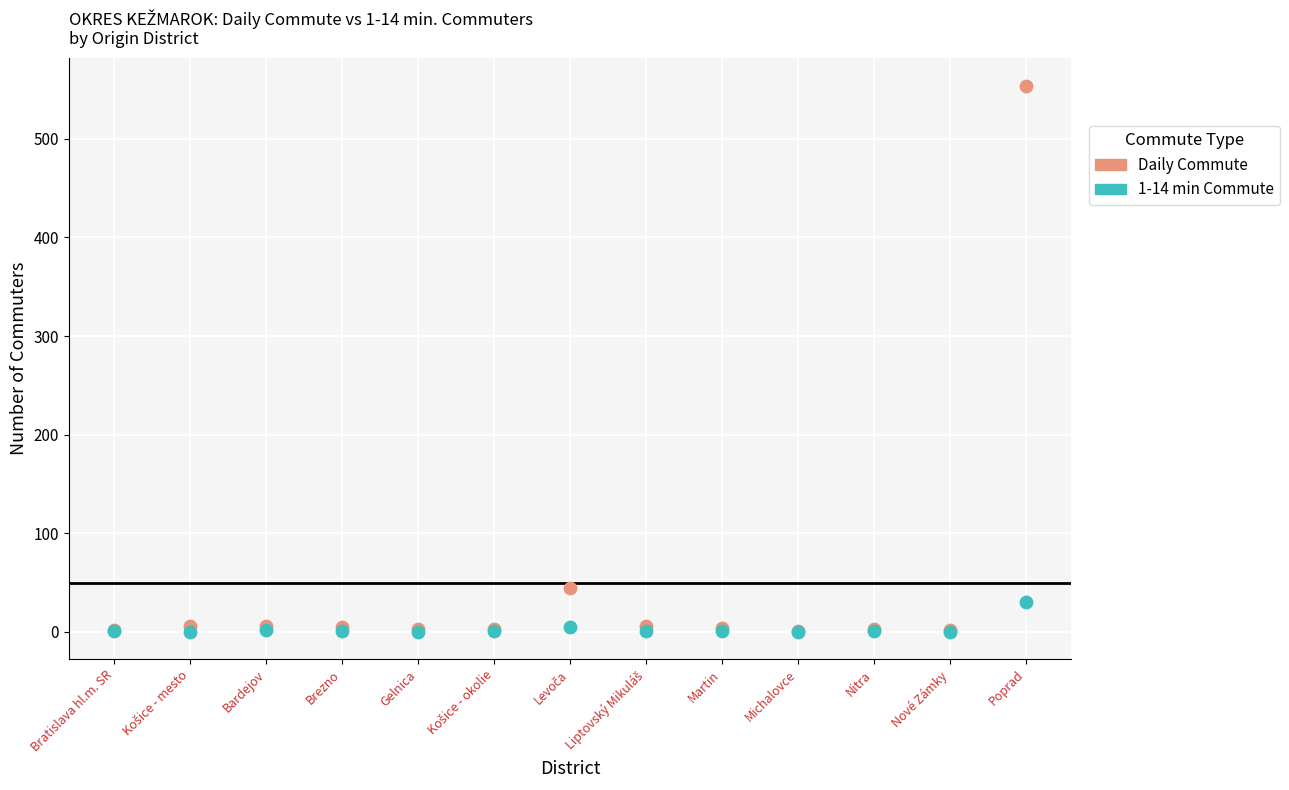

Across all series, what Y value is closest to 277?

44